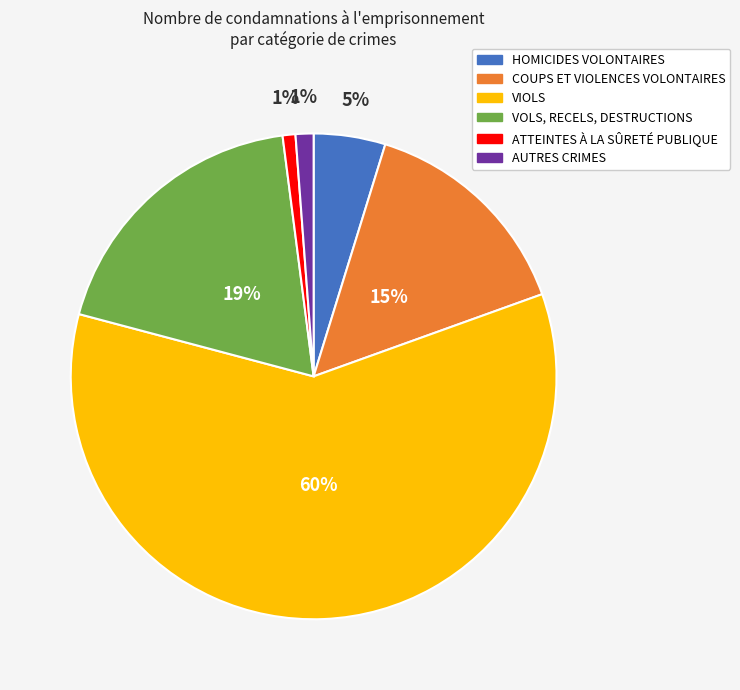

How many segments does this pie chart have?

6